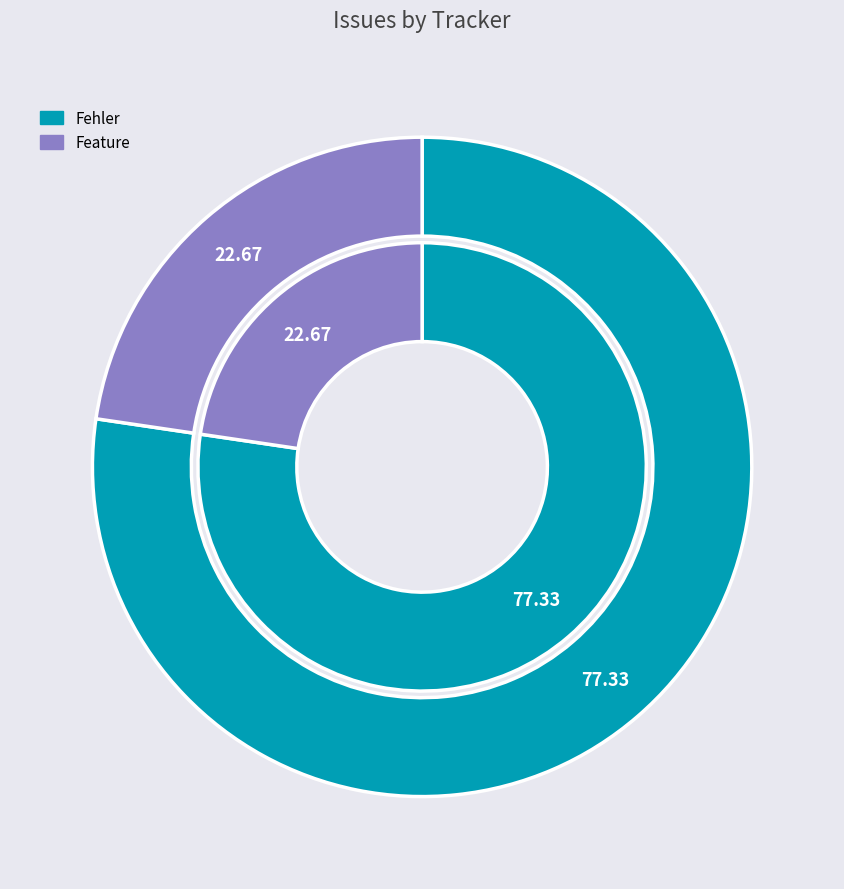

Count the number of slices in the pie.

2